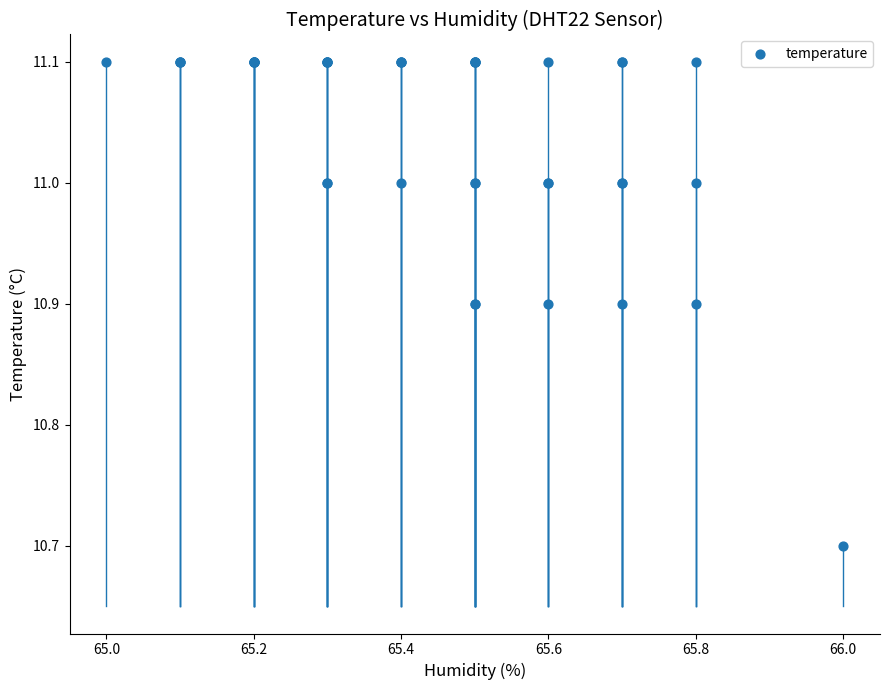

What Y value in the scatter plot is closest to 10?

10.7